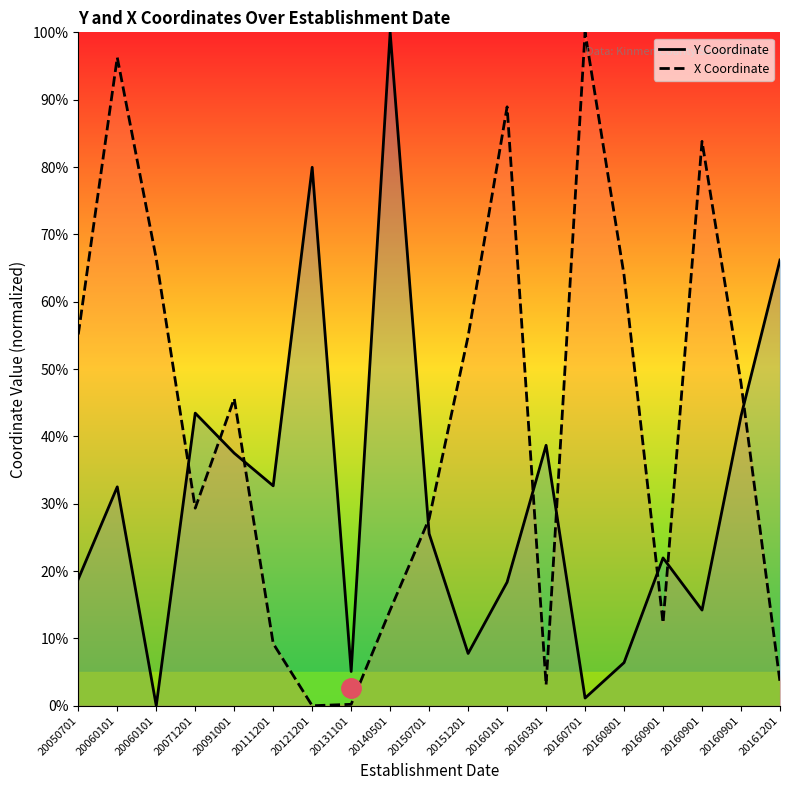

What is the average value of the Y Coordinate series?

31.2